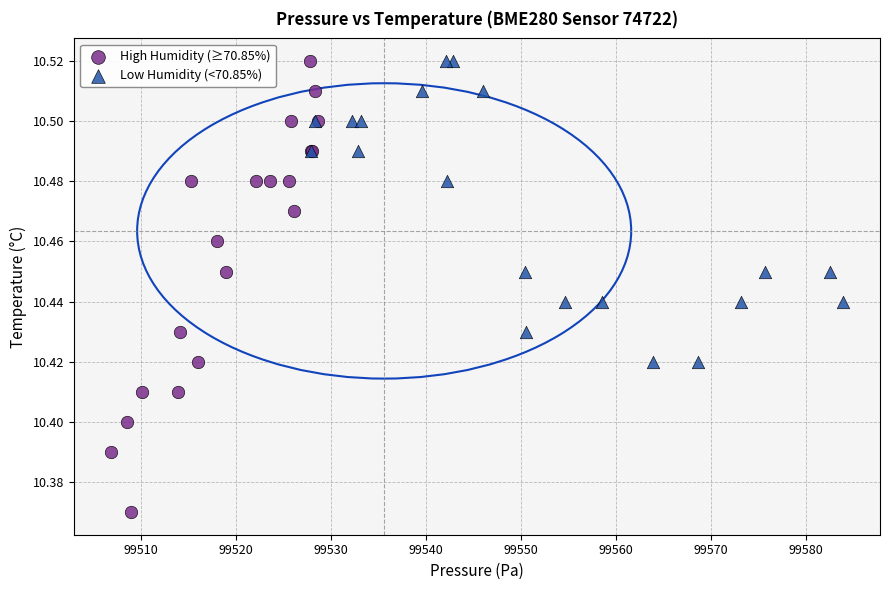

Which series reaches the minimum Y coordinate?

High Humidity (≥70.85%)